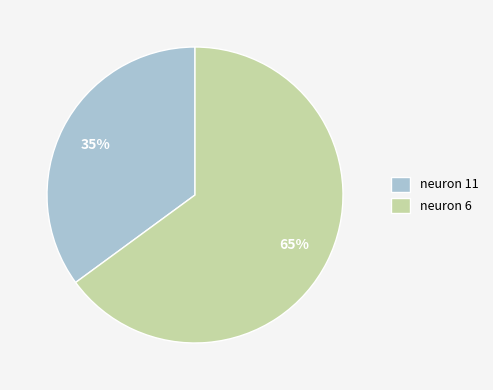

To the nearest percent, what is the difference between the neuron 6 and neuron 11 slice percentages?

30%